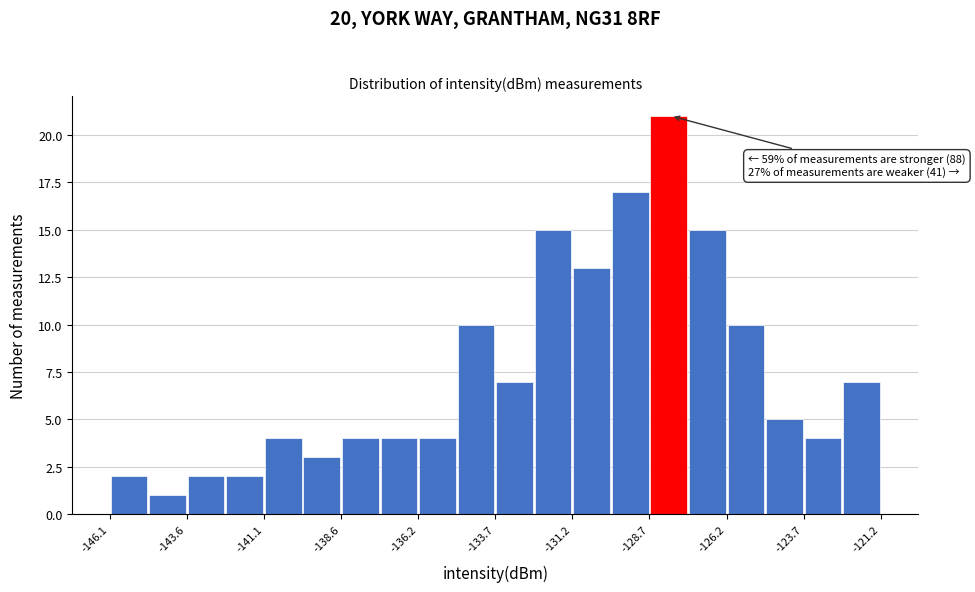

Read against the x-axis, roughly where is the centre of the tallest bar?

-128.0